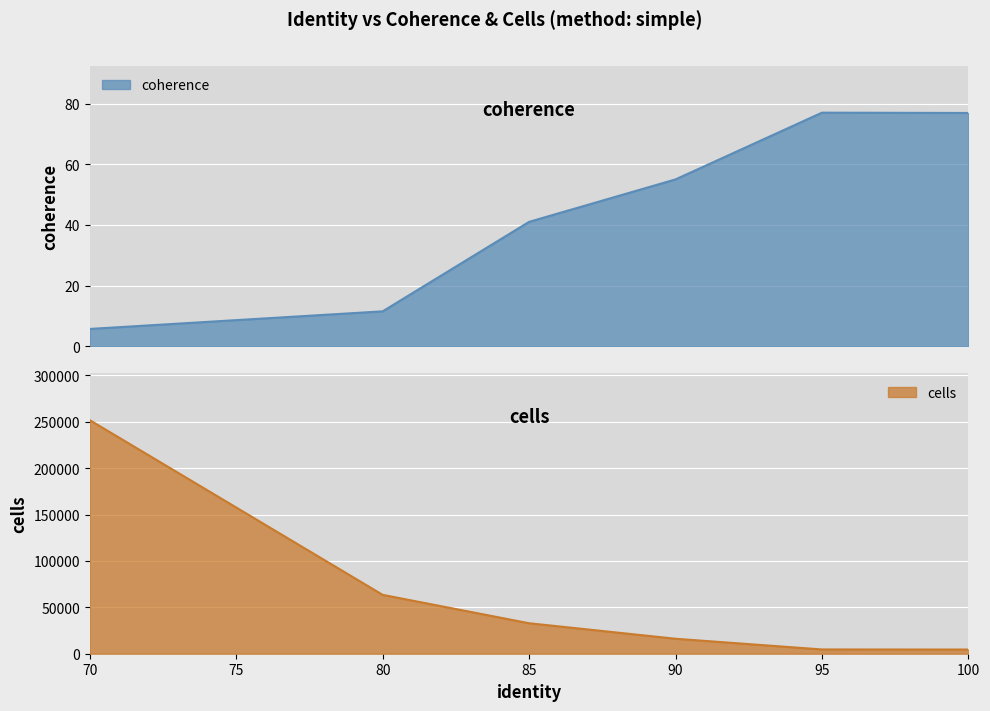

Which label corresponds to the largest value in the chart?

70